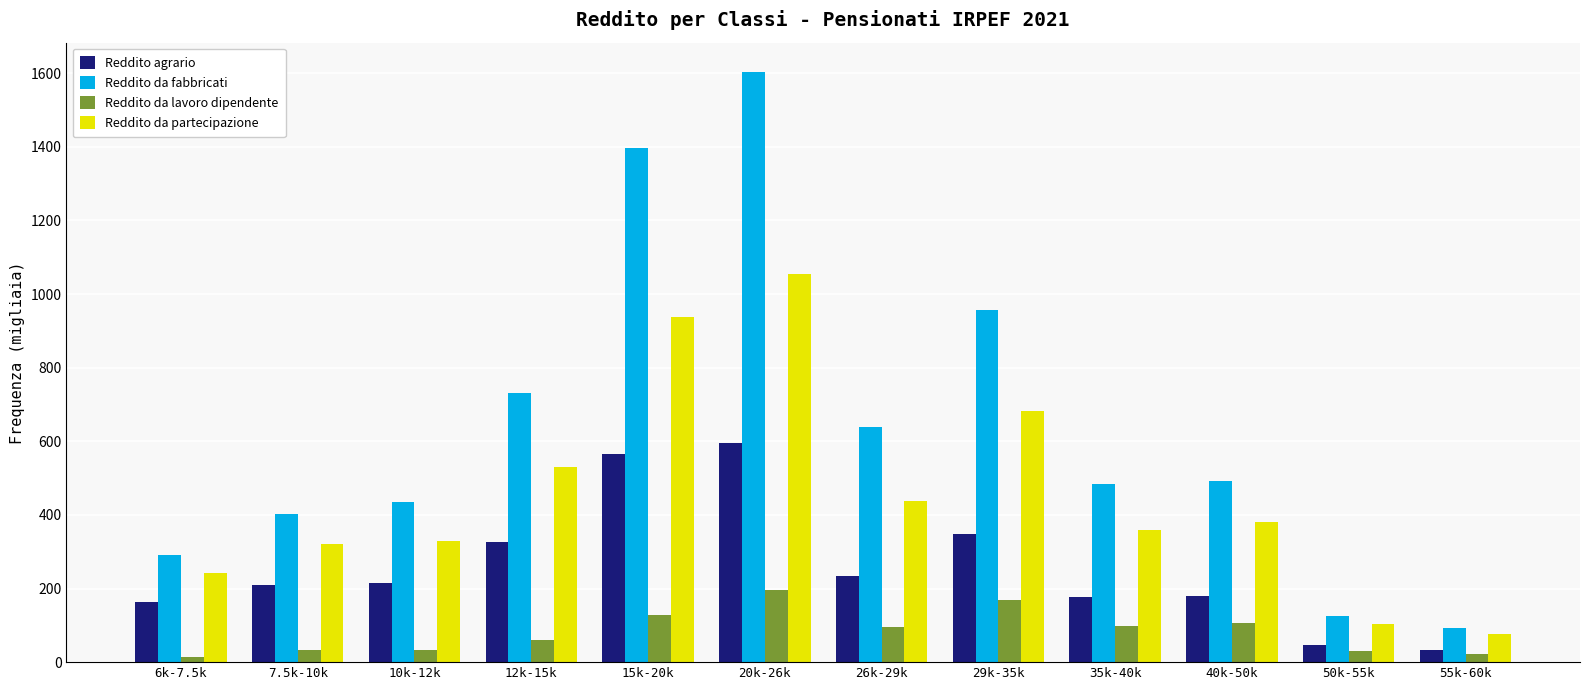

List the series in order of their overall mean, highest first.

Reddito da fabbricati, Reddito da partecipazione, Reddito agrario, Reddito da lavoro dipendente